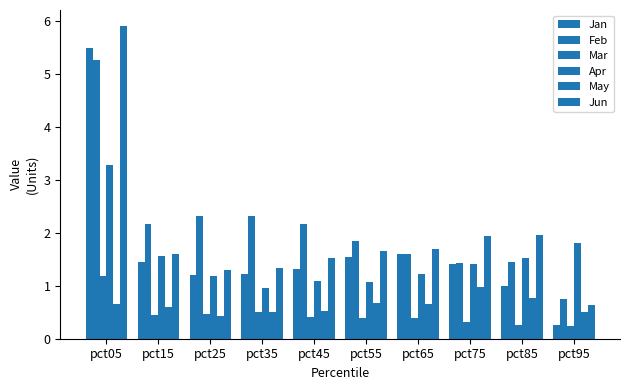

Reading left to right, extract all data points from this chart.

Jan: pct05=5.5	pct15=1.5	pct25=1.2	pct35=1.2	pct45=1.3	pct55=1.6	pct65=1.6	pct75=1.4	pct85=1.0	pct95=0.3
Feb: pct05=5.3	pct15=2.2	pct25=2.3	pct35=2.3	pct45=2.2	pct55=1.9	pct65=1.6	pct75=1.4	pct85=1.4	pct95=0.8
Mar: pct05=1.2	pct15=0.4	pct25=0.5	pct35=0.5	pct45=0.4	pct55=0.4	pct65=0.4	pct75=0.3	pct85=0.3	pct95=0.2
Apr: pct05=3.3	pct15=1.6	pct25=1.2	pct35=1.0	pct45=1.1	pct55=1.1	pct65=1.2	pct75=1.4	pct85=1.5	pct95=1.8
May: pct05=0.7	pct15=0.6	pct25=0.4	pct35=0.5	pct45=0.5	pct55=0.7	pct65=0.7	pct75=1.0	pct85=0.8	pct95=0.5
Jun: pct05=5.9	pct15=1.6	pct25=1.3	pct35=1.3	pct45=1.5	pct55=1.7	pct65=1.7	pct75=1.9	pct85=2.0	pct95=0.6